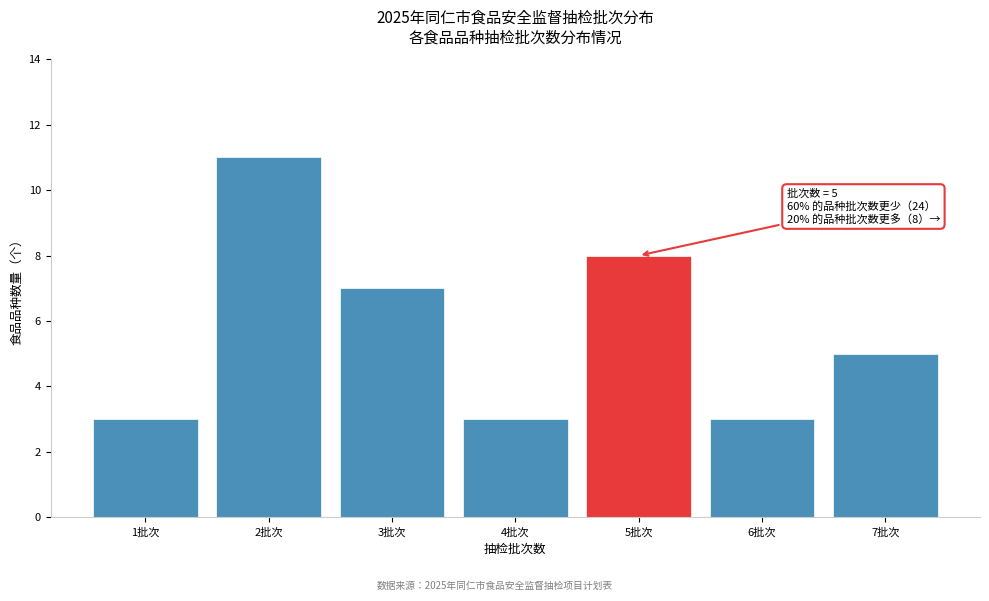

Reading right to left, what are all the values shown in this chart?

7批次=5	6批次=3	5批次=8	4批次=3	3批次=7	2批次=11	1批次=3